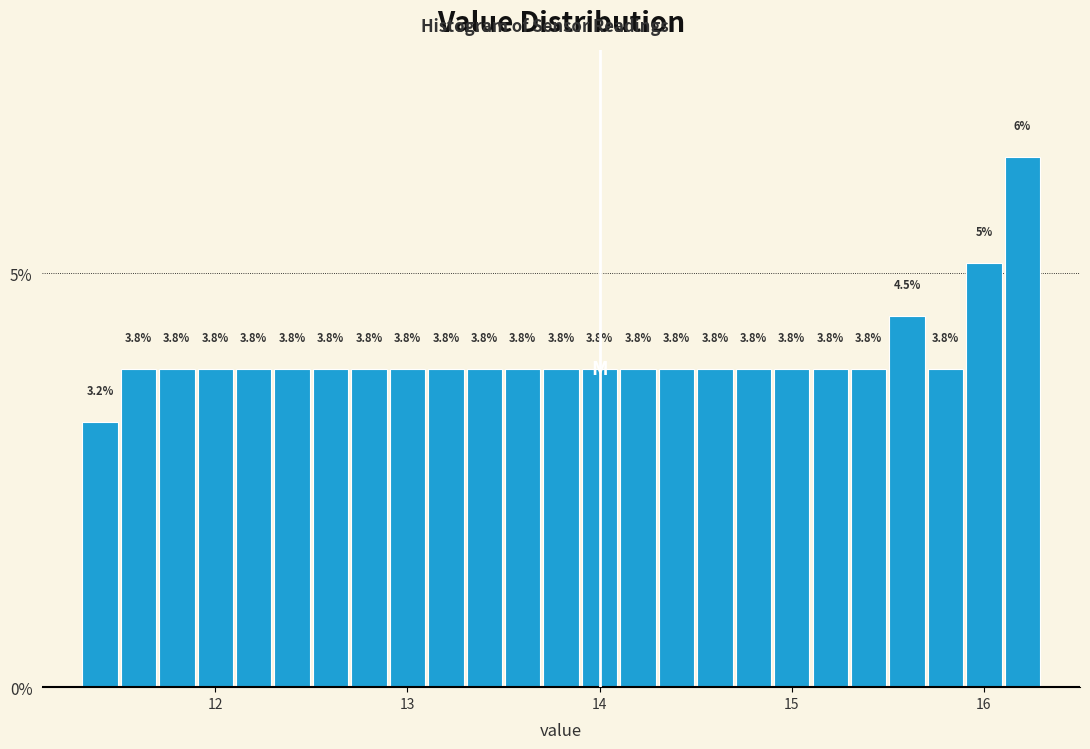

Around what value on the x-axis is the tallest bar? Give the approximate position of its centre, as read against the axis.

16.2